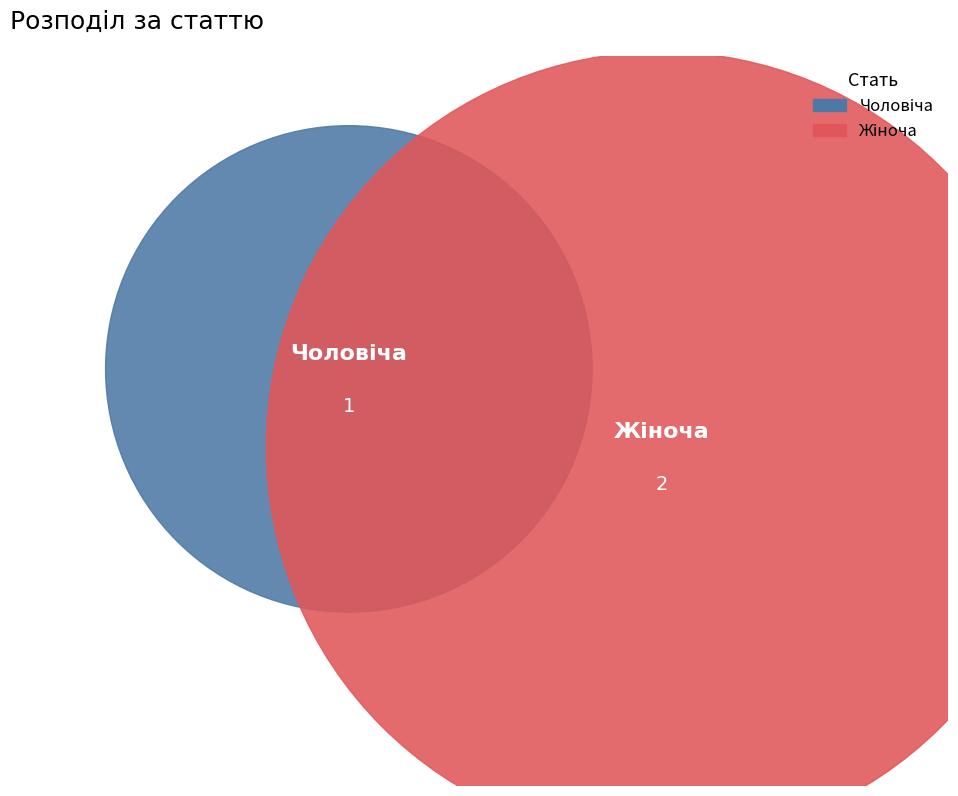

To the nearest percent, what is the difference between the Чоловіча and Жіноча slice percentages?

33%